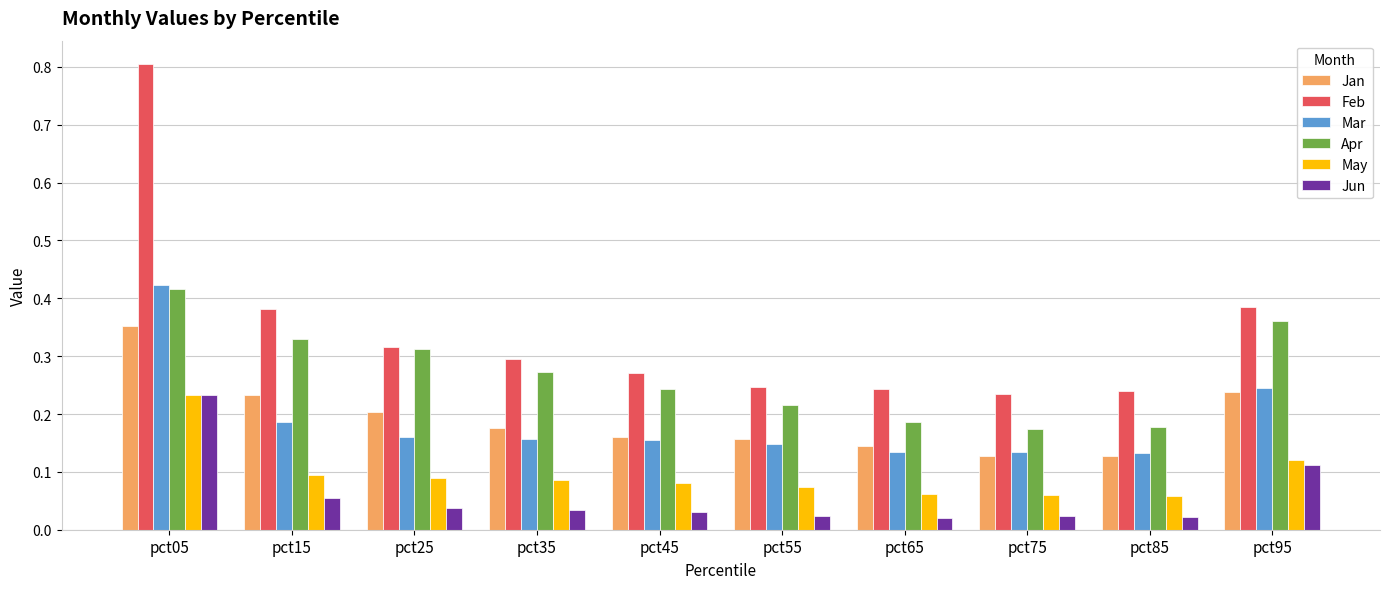

Count the Apr values in the range 0 to 1.

10